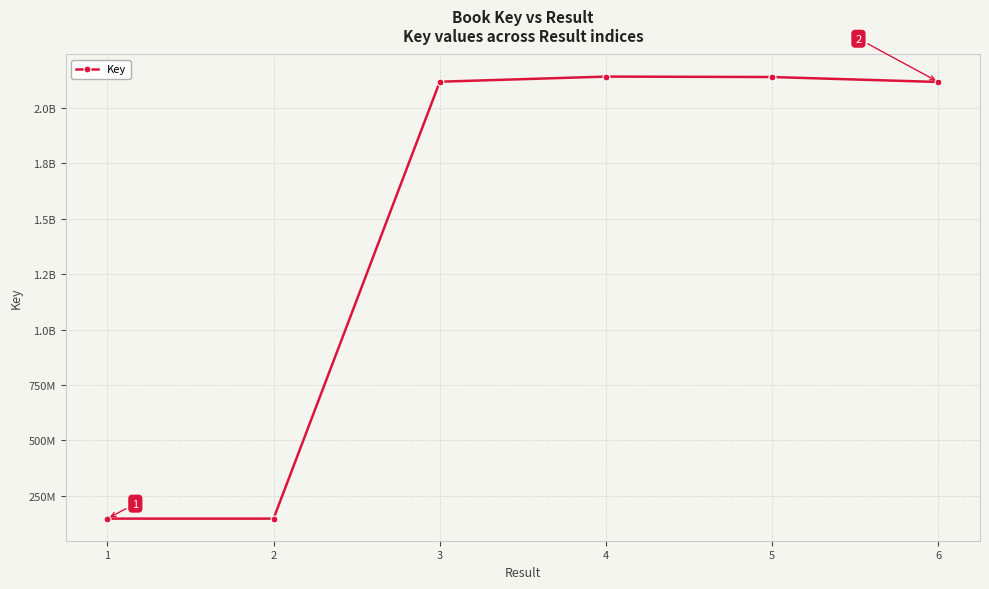

True or false: there are more than 0 points higher than both neighbors.

True